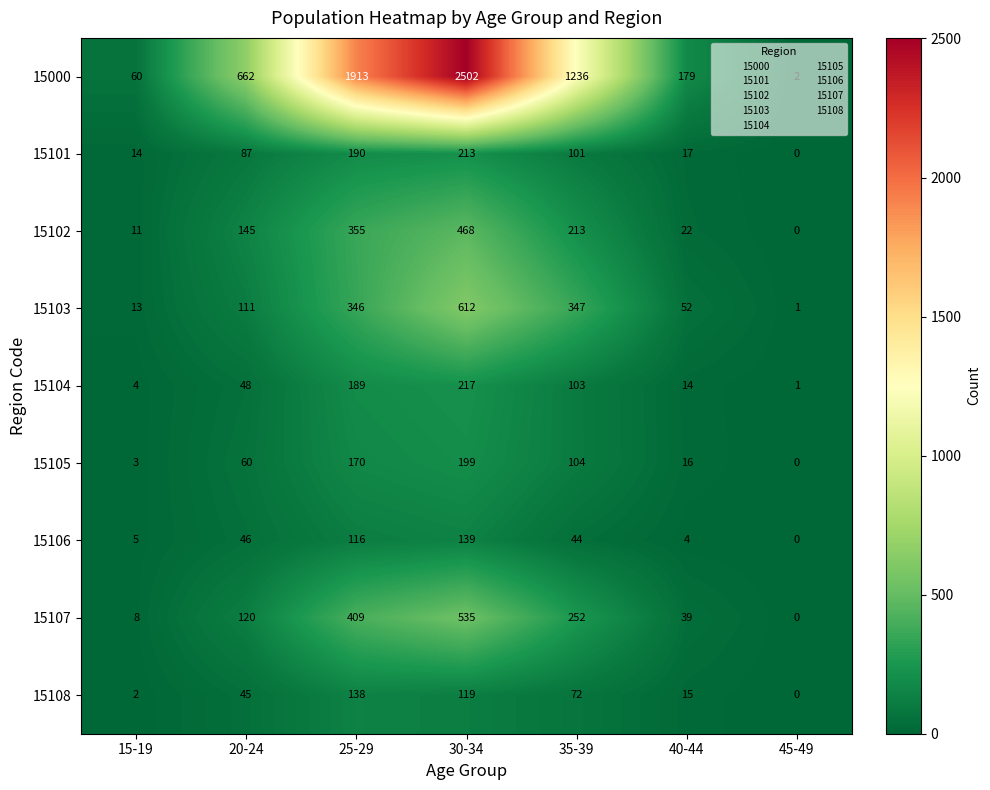

Rank the series by their maximum value, from highest to lowest.

15000, 15103, 15107, 15102, 15104, 15101, 15105, 15106, 15108